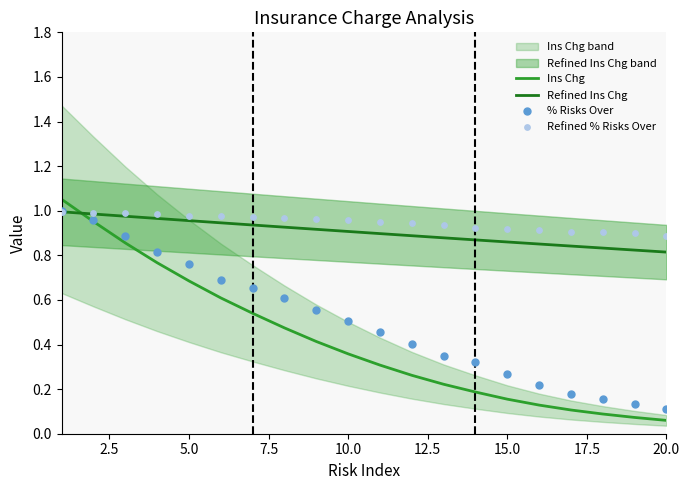

At how many categories does at least one series exceed 1?

1